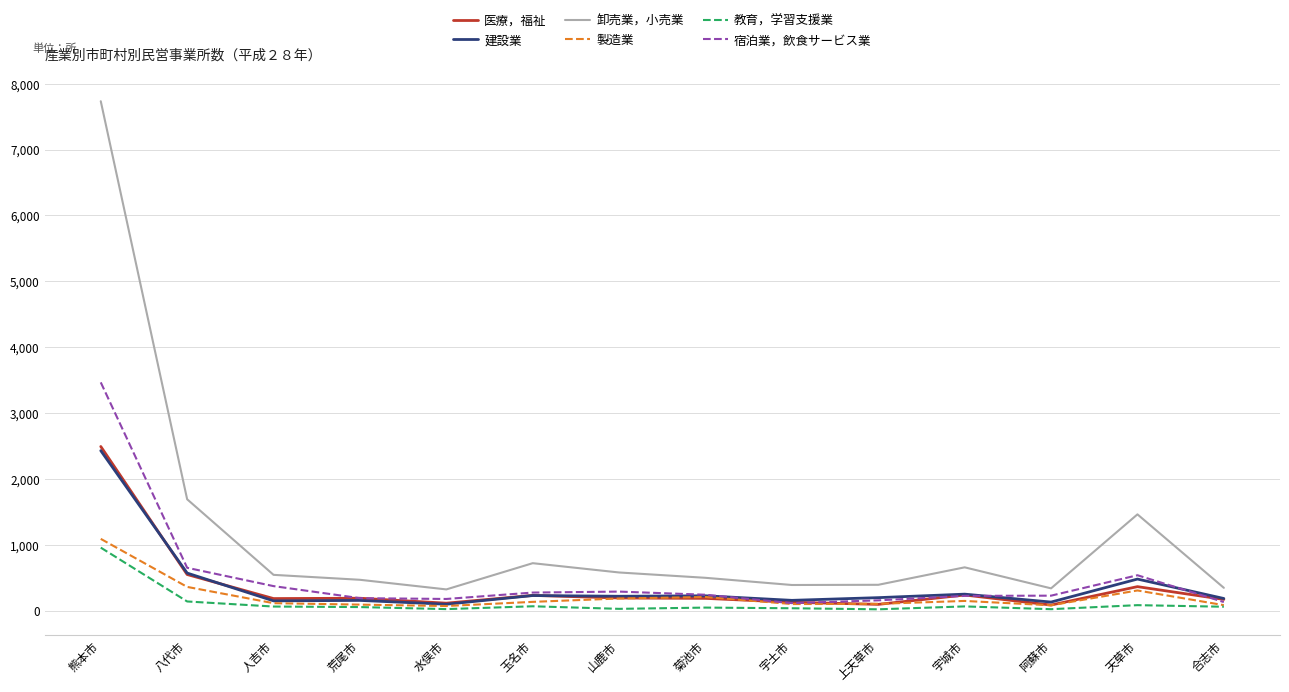

What is the maximum value for 製造業?

1091